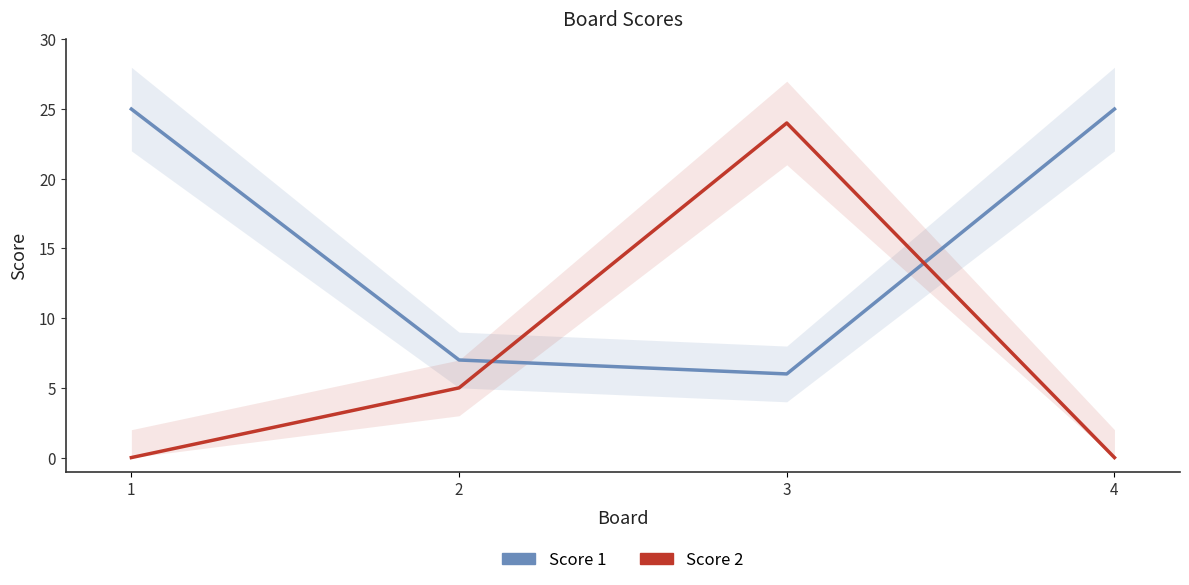

How many lines are shown in the chart?

2